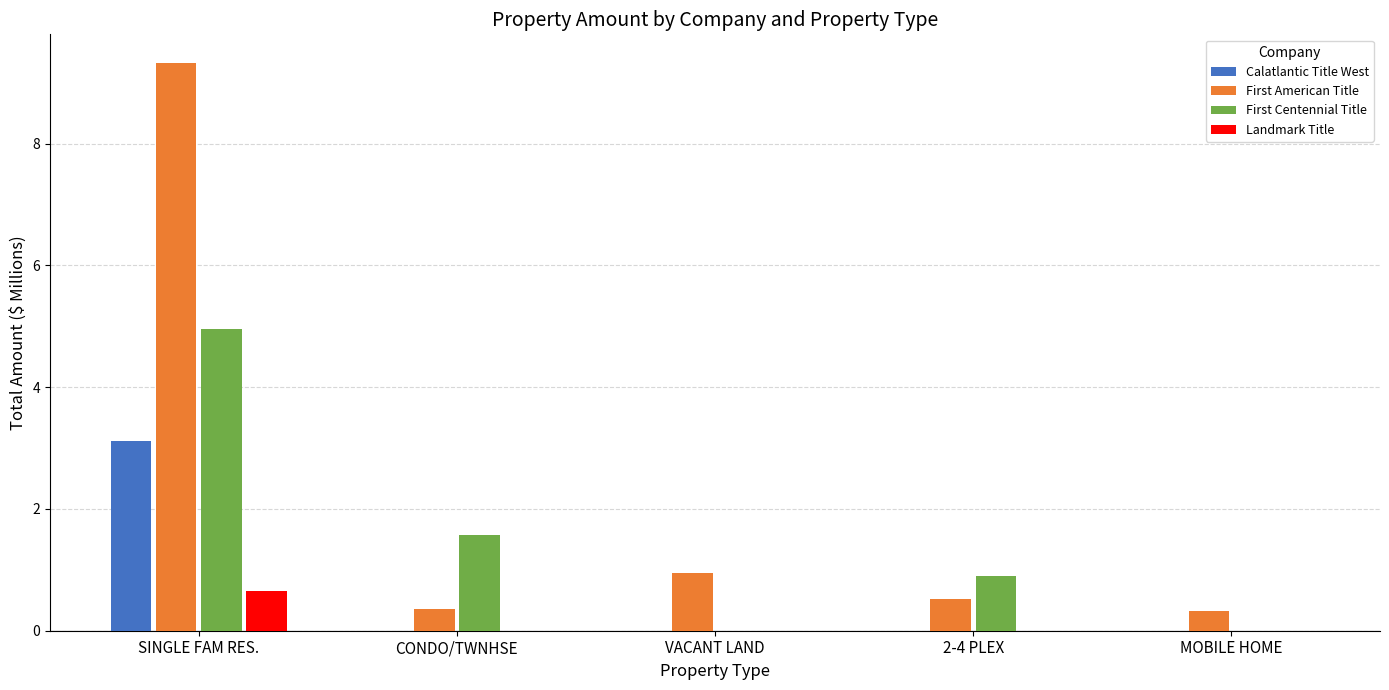

Which label corresponds to the largest value in the chart?

SINGLE FAM RES.